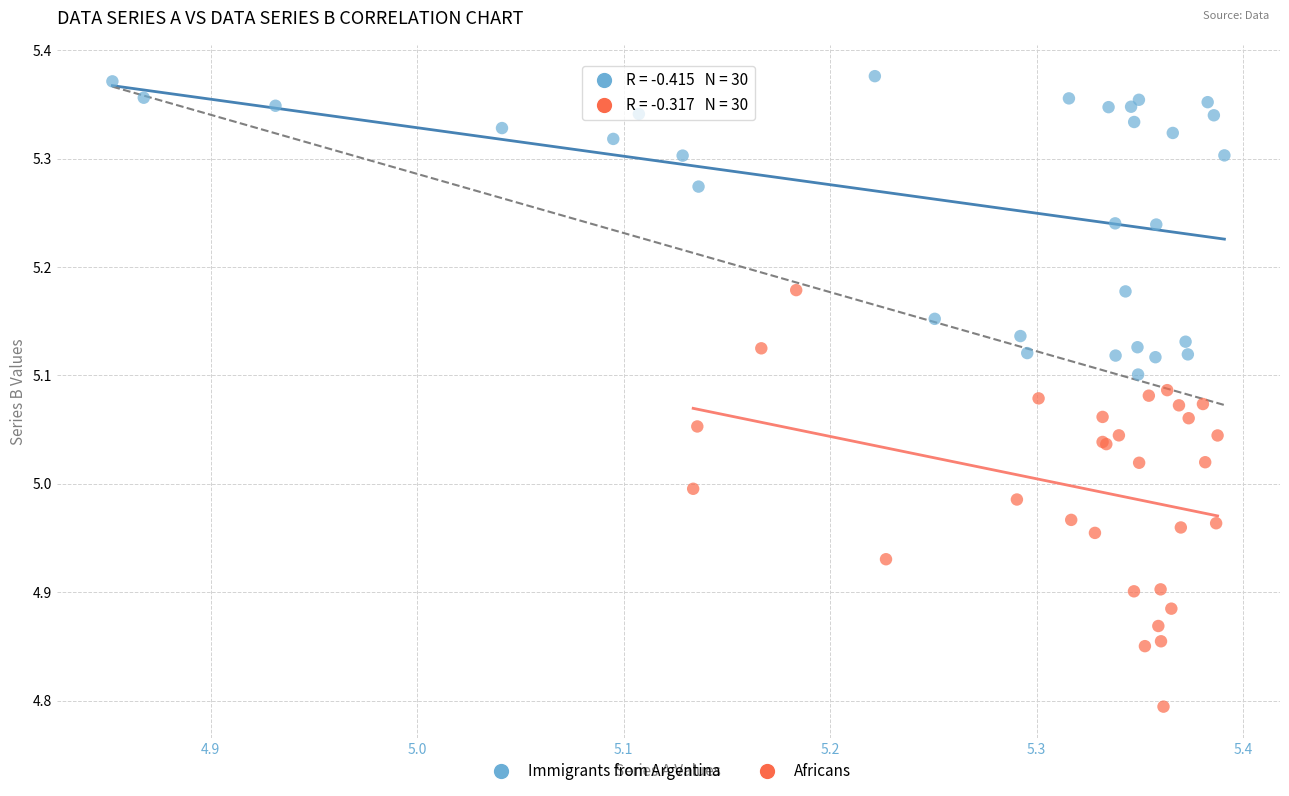

Which series reaches the maximum Y coordinate?

Immigrants from Argentina